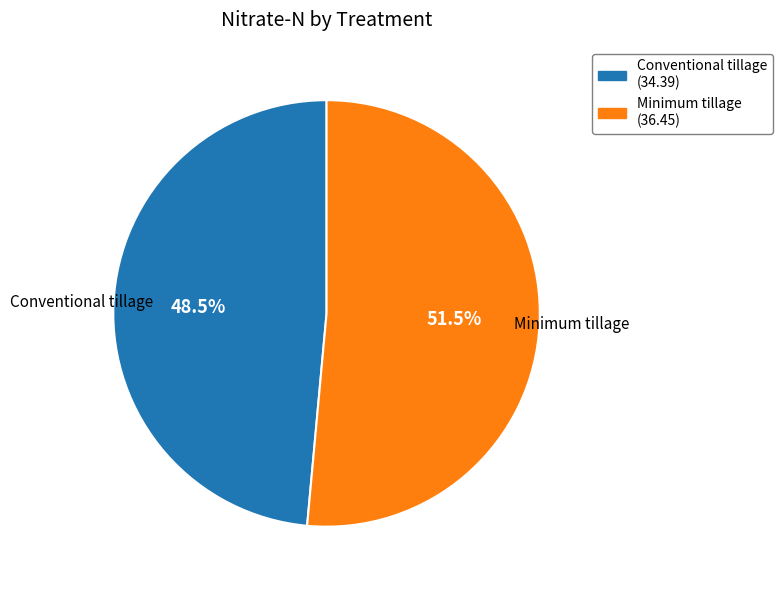

What is the majority slice?

Minimum tillage